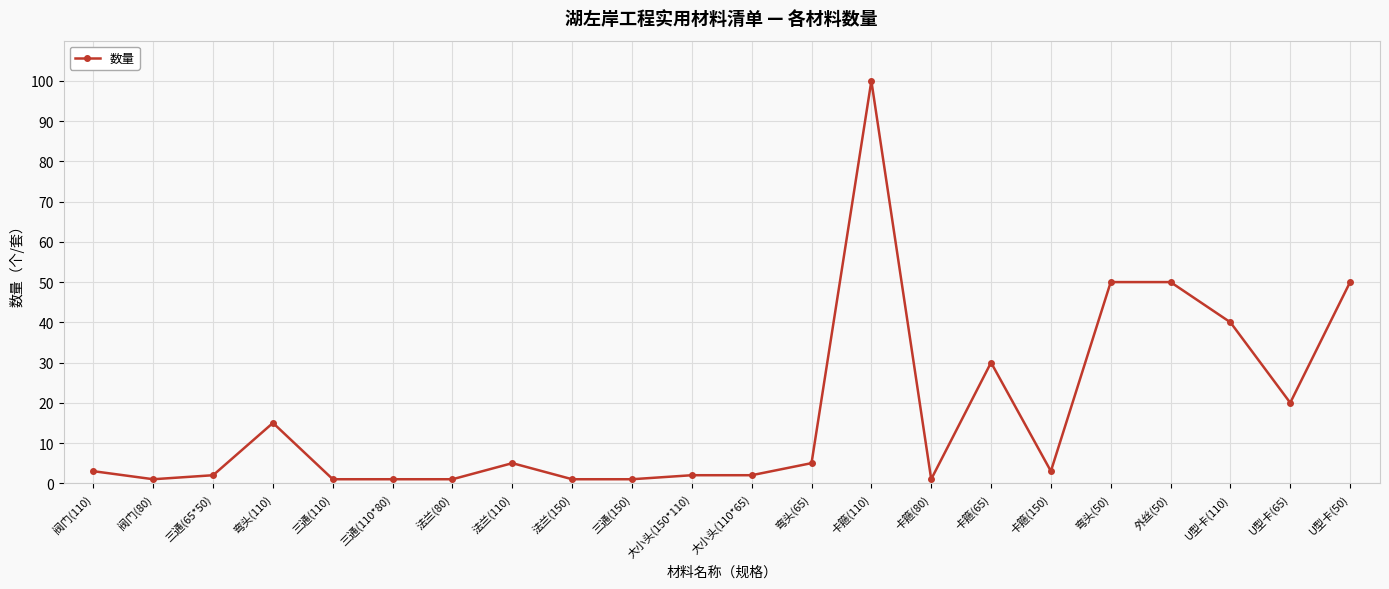

Where is the first local maximum?

弯头(110)